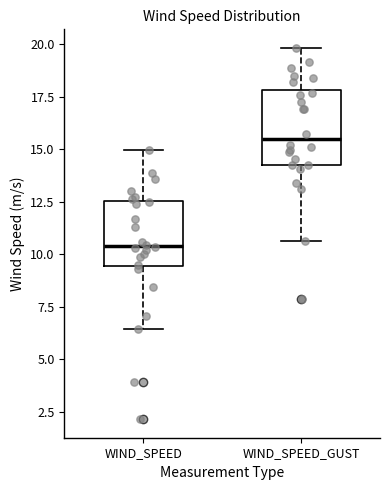

Reading left to right, read every box against the y-axis: the position of its median line, the range the box covers, and the ends of its whiskers. The values are not printed on the chart, so give them approximately, as read against the axis.

WIND_SPEED: median 10.5, box 9.5 to 12.5, whiskers 6.5 to 15.0
WIND_SPEED_GUST: median 15.5, box 14.5 to 18.0, whiskers 10.5 to 20.0